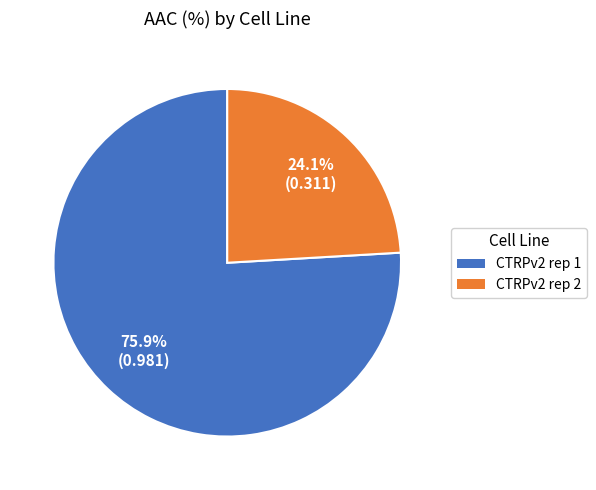

Which has a higher value, CTRPv2 rep 2 or CTRPv2 rep 1?

CTRPv2 rep 1